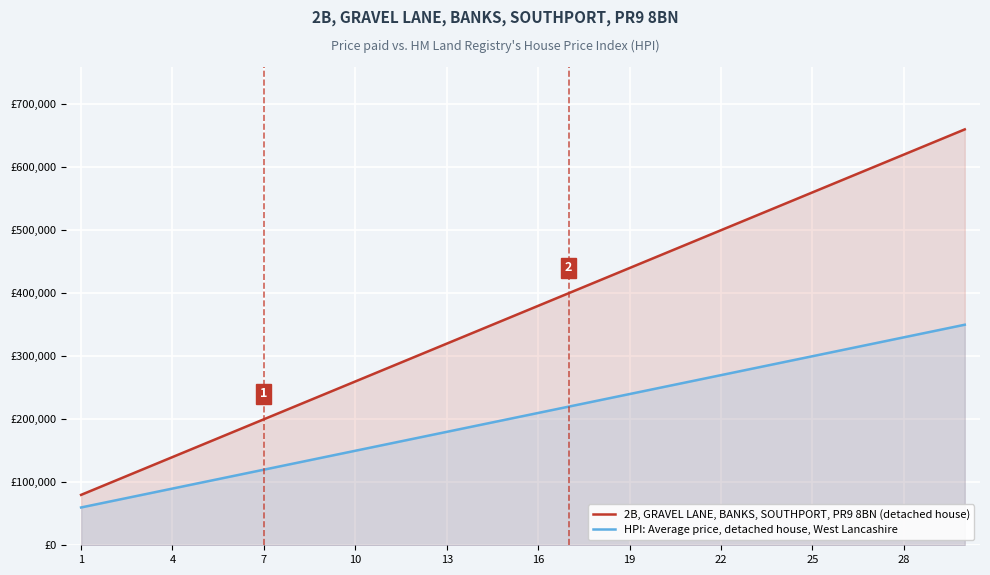

True or false: HPI: Average price, detached house, West Lancashire and 2B, GRAVEL LANE, BANKS, SOUTHPORT, PR9 8BN (detached house) intersect in this chart.

False